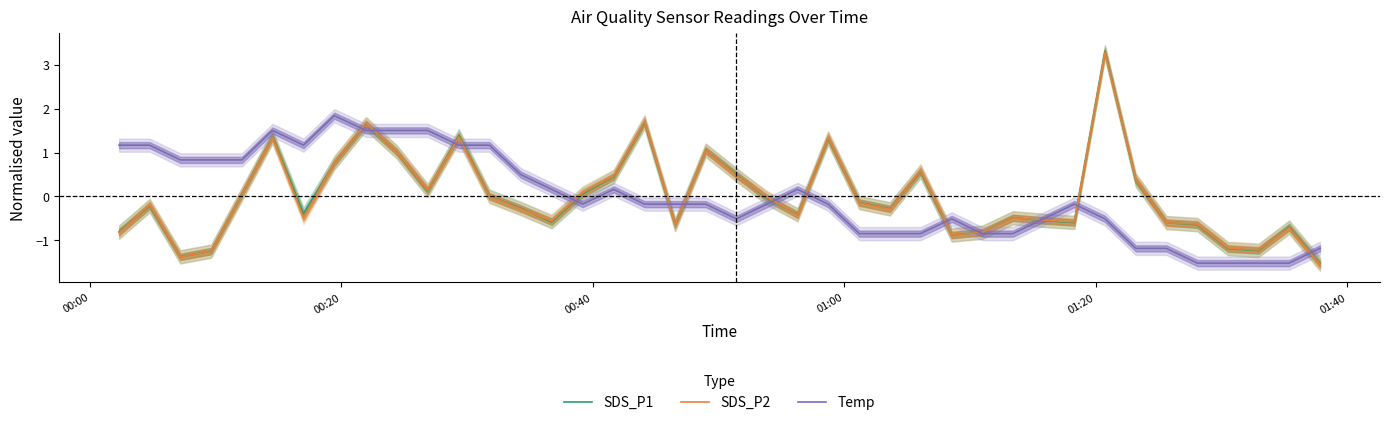

What is the difference between the maximum and minimum values in the SDS_P1 series?

4.8